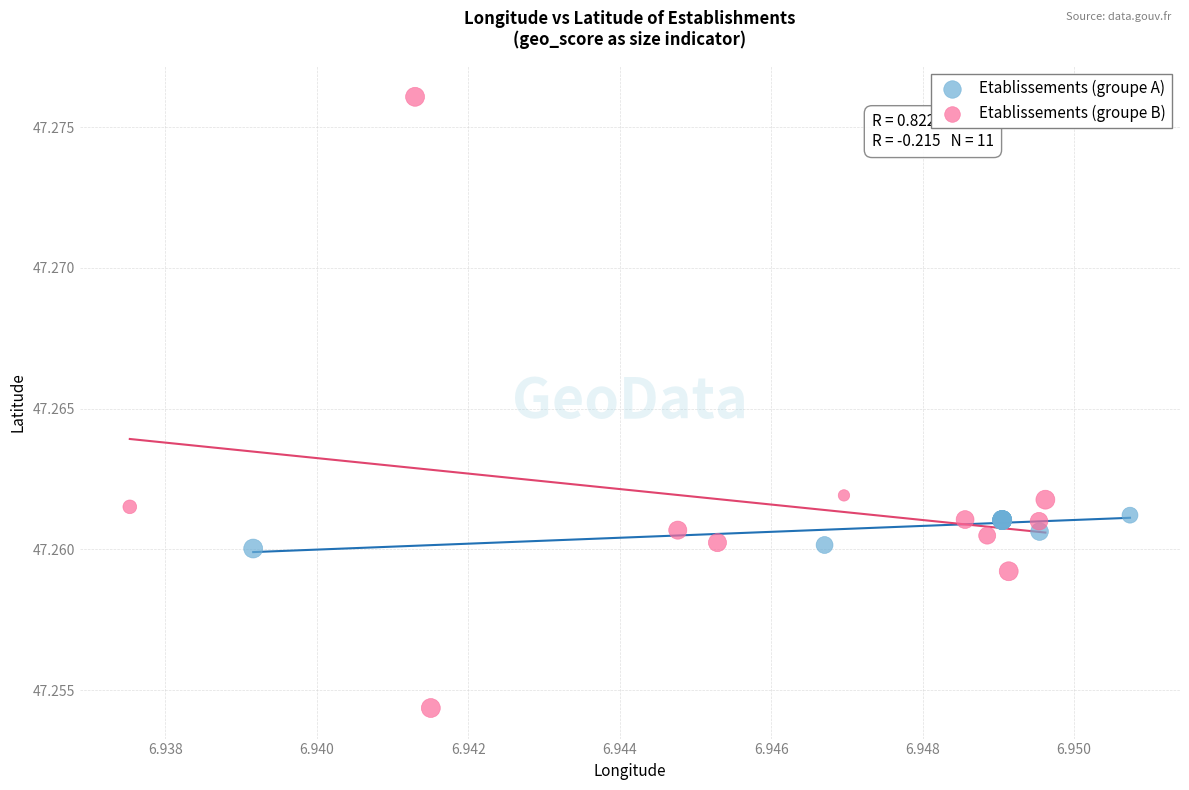

Which series reaches the maximum Y coordinate?

Etablissements (groupe B)